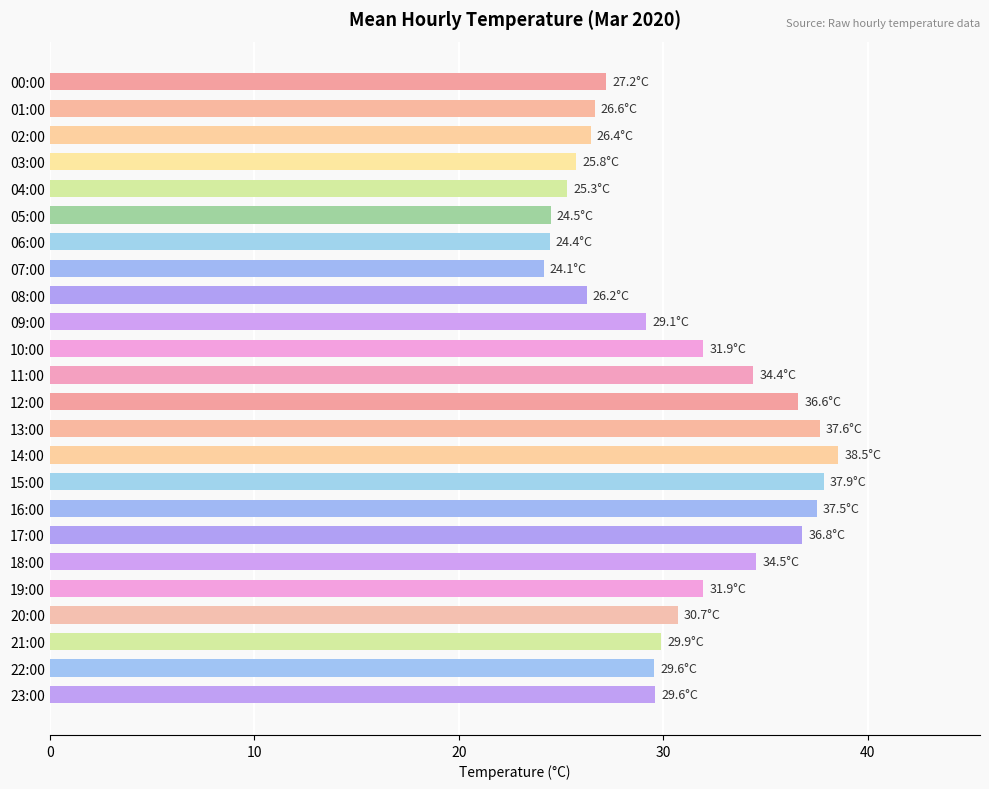

At which category does the chart reach its peak across all series?

14:00